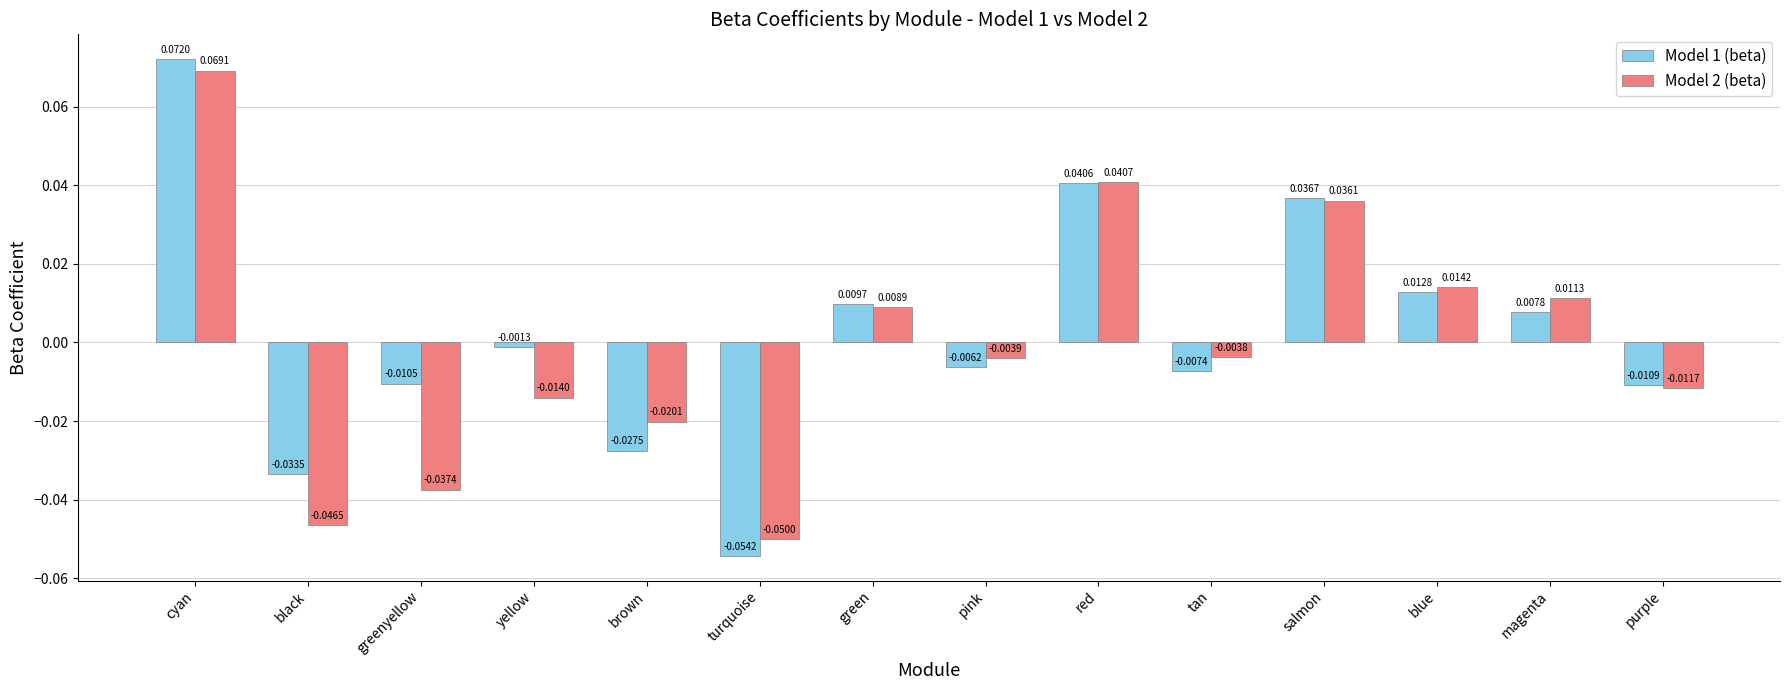

Which category has the lowest value in the Model 2 (beta) series?

turquoise